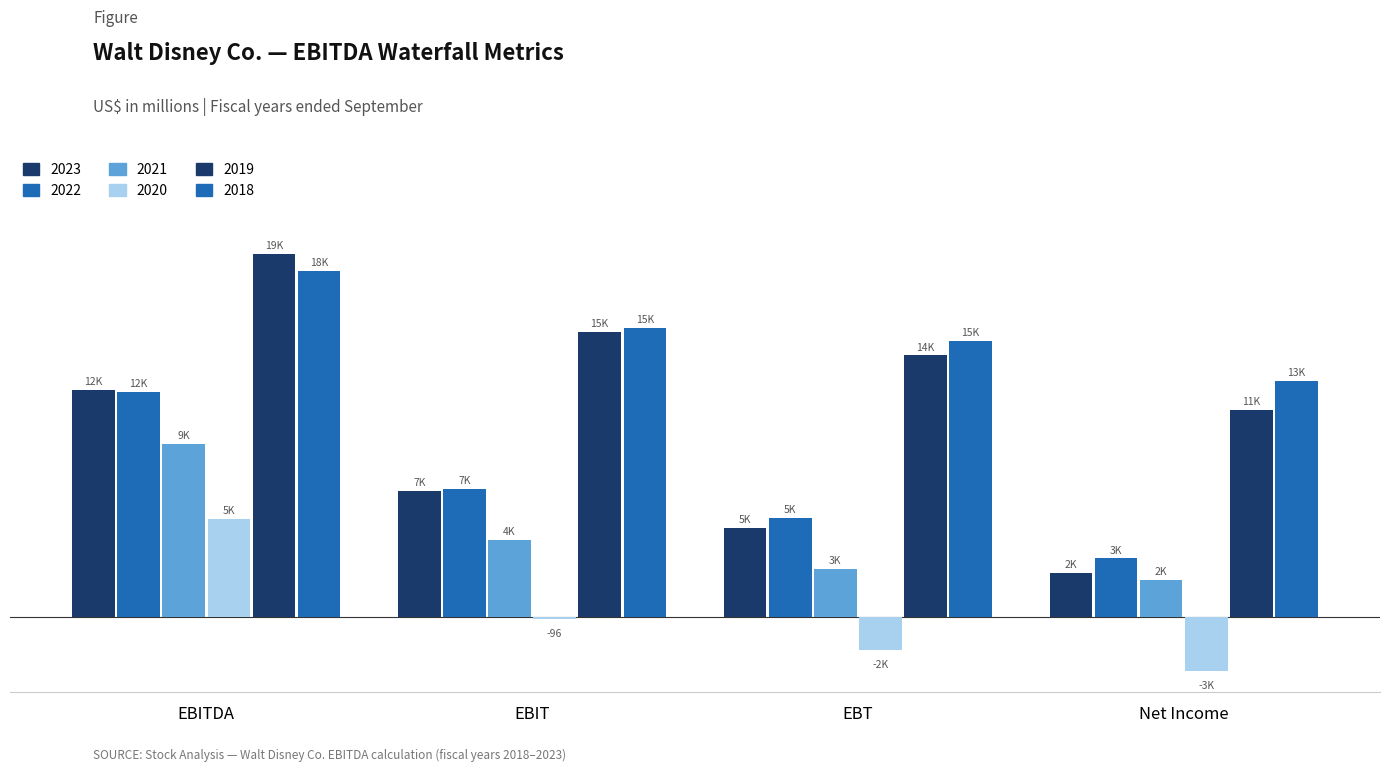

Does the chart contain stacked bars?

No